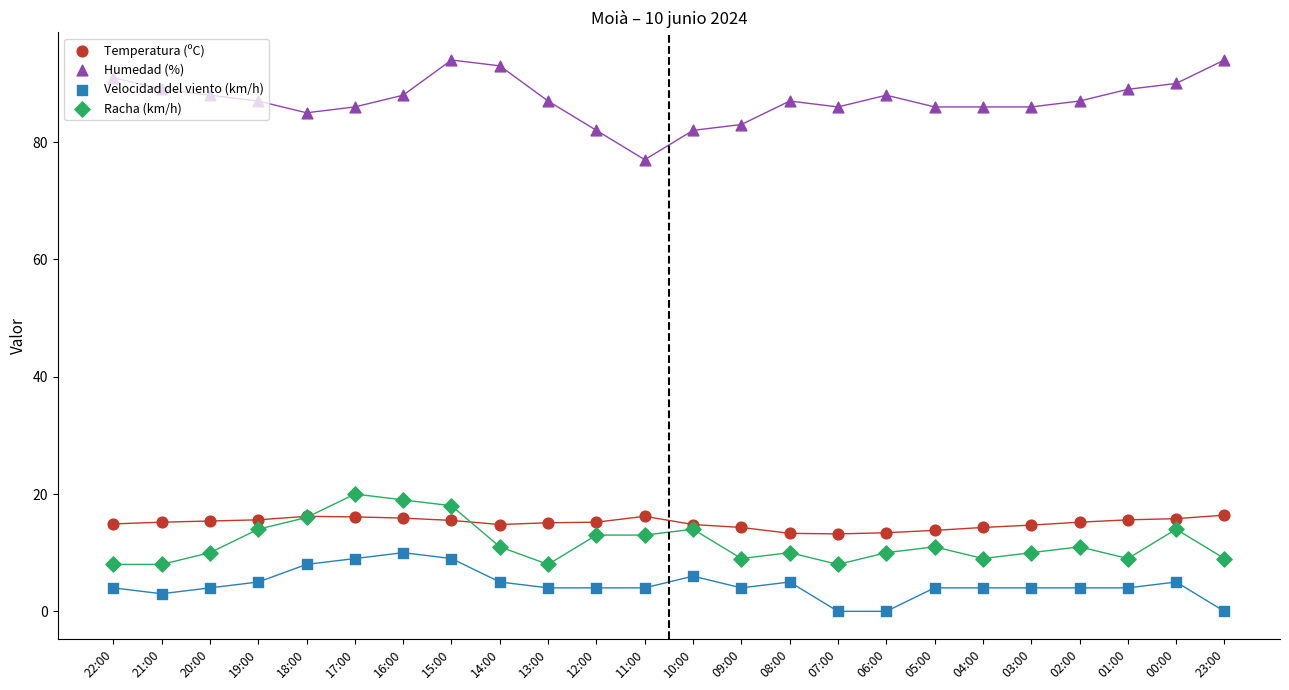

What are all the series names shown in the legend?

Temperatura (ºC), Humedad (%), Velocidad del viento (km/h), Racha (km/h)